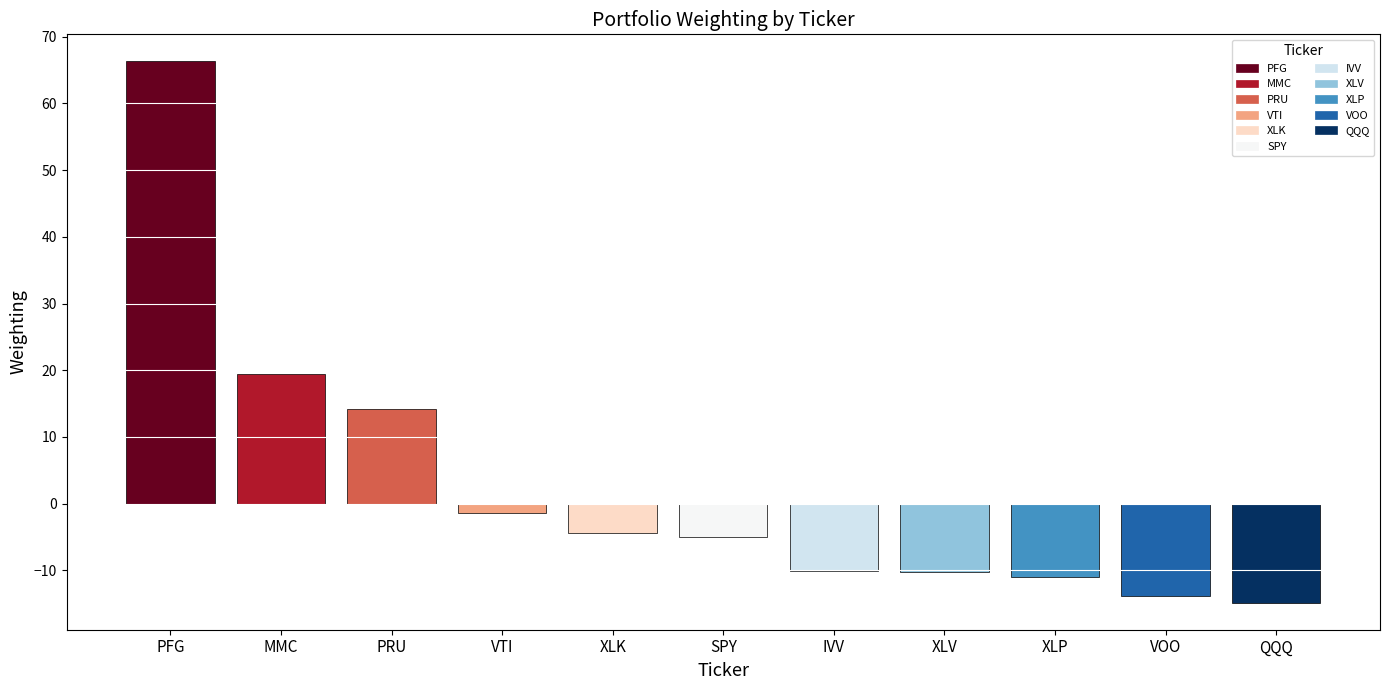

Read the value at IVV.

-10.1